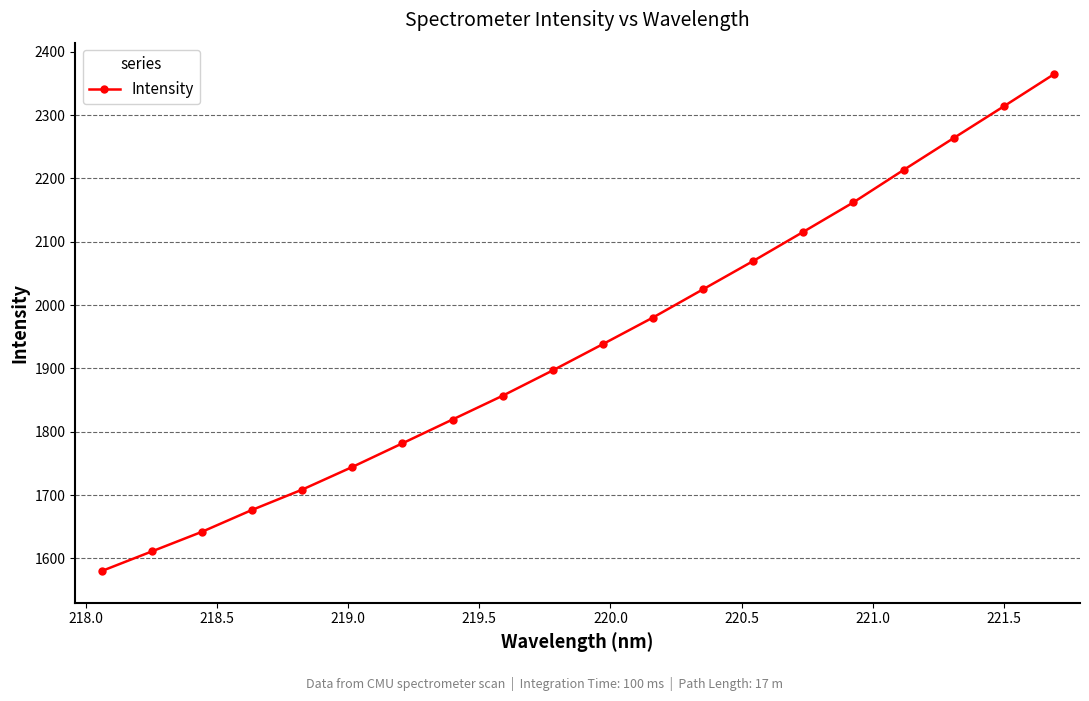

What is the minimum value shown in the chart?

1580.0